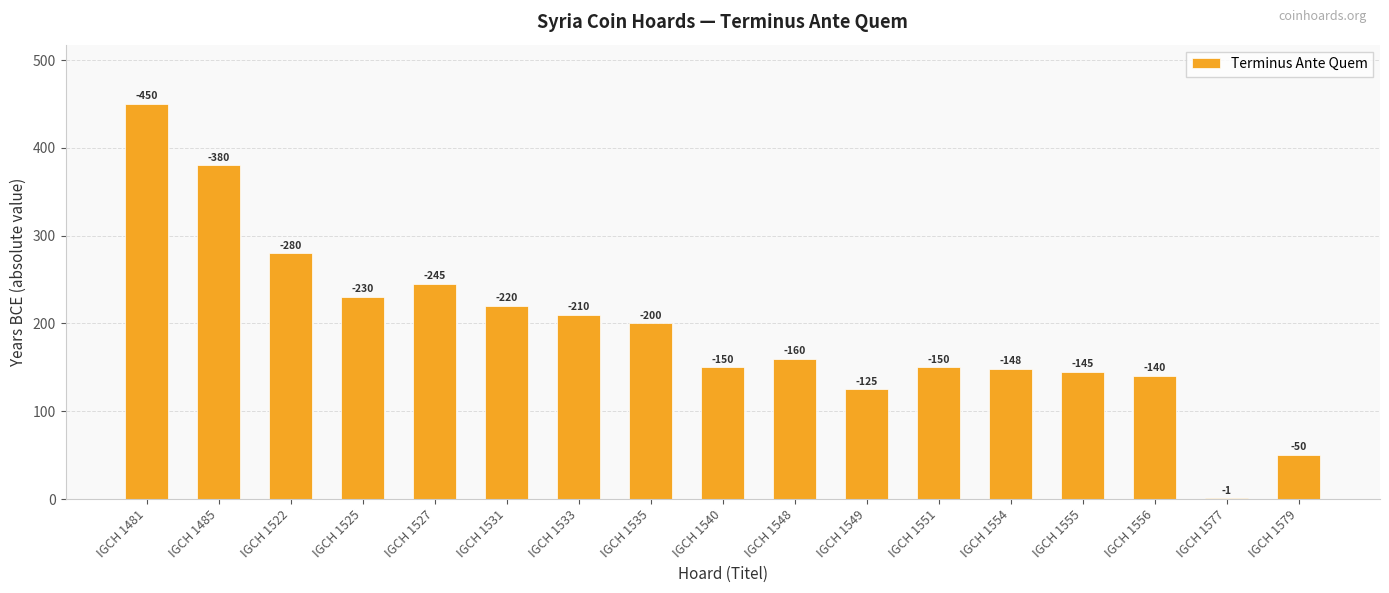

What is the sum of all values?

3284